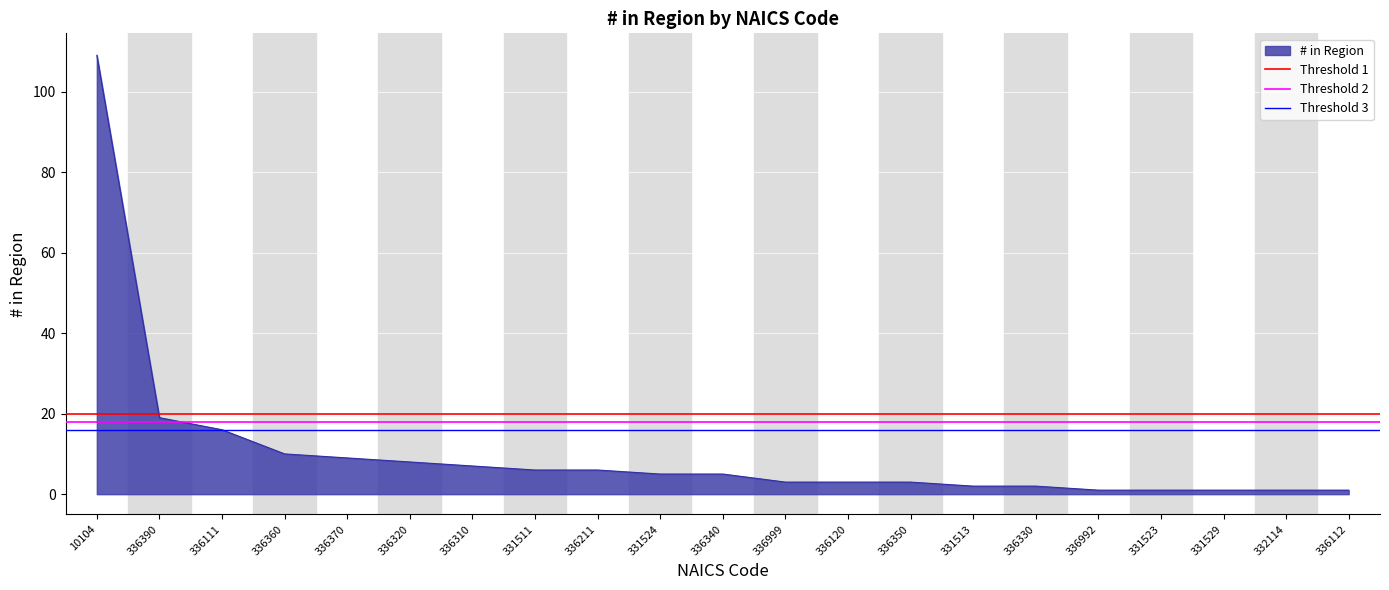

At which label is Threshold 1 closest to 20?

10104